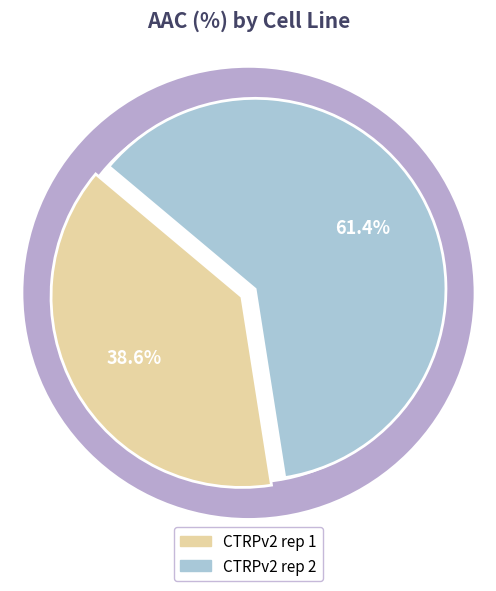

Is it true that CTRPv2 rep 1 is 39% of the pie?

True